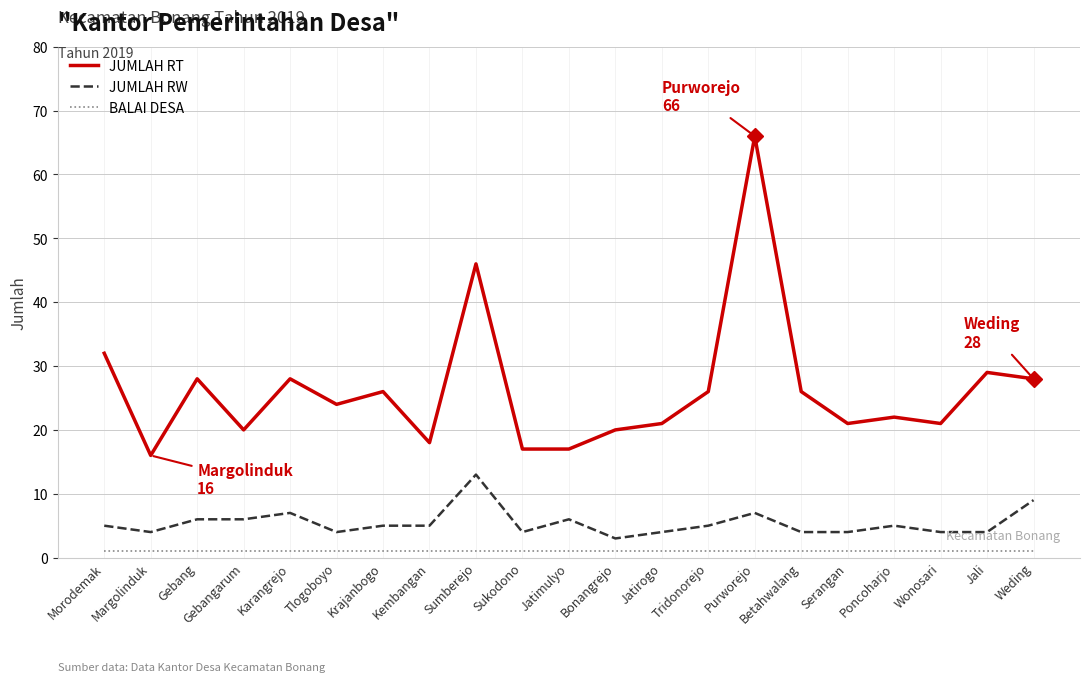

True or false: JUMLAH RT and BALAI DESA intersect in this chart.

False